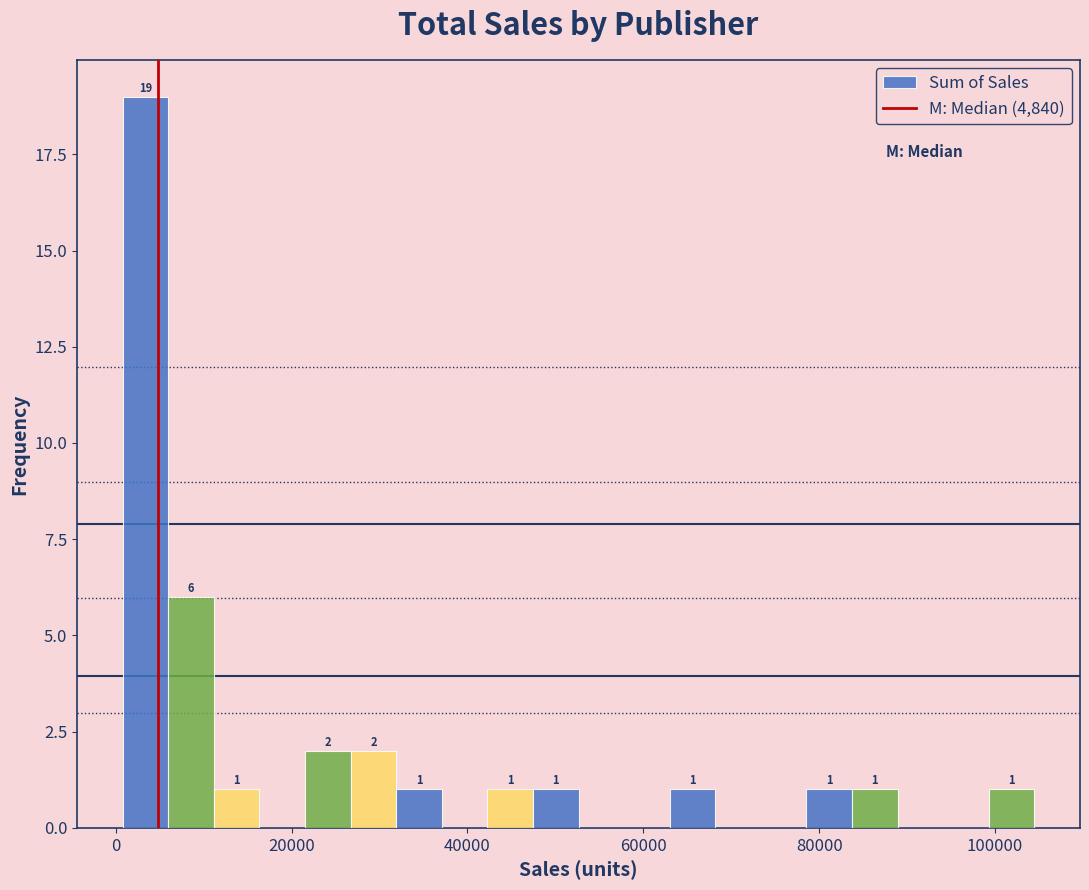

Around what value on the x-axis is the tallest bar? Give the approximate position of its centre, as read against the axis.

4000